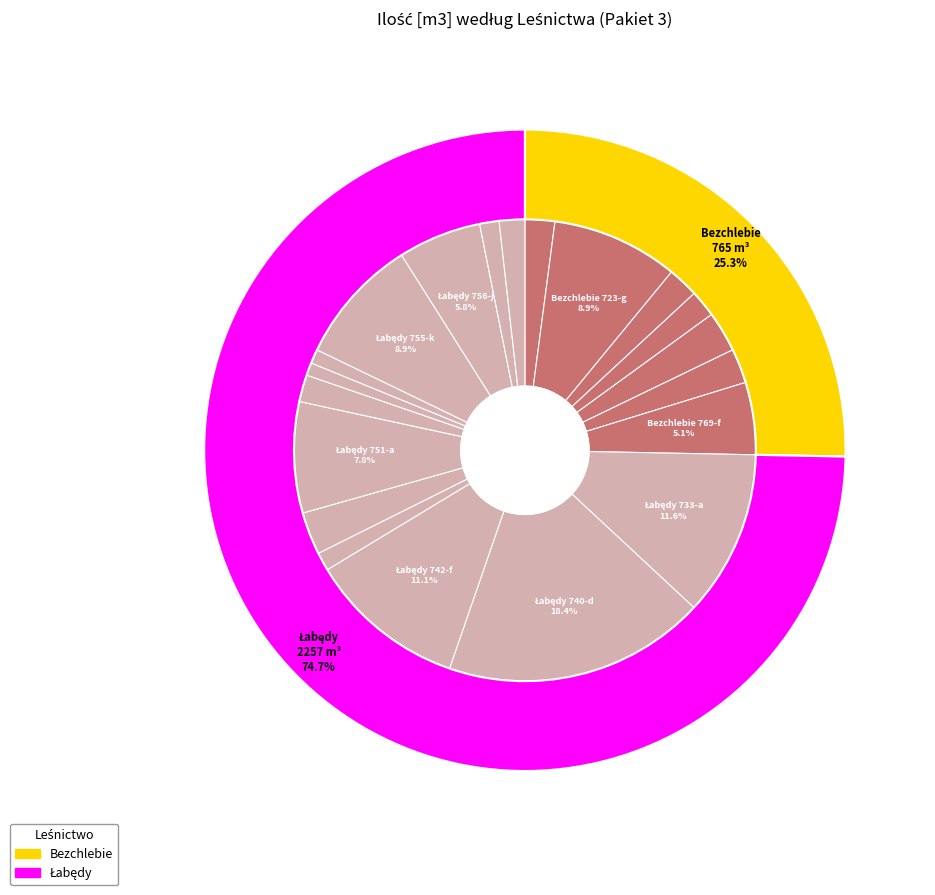

To the nearest percent, what is the combined percentage of Bezchlebie 727-a and Bezchlebie 768-c?

5%